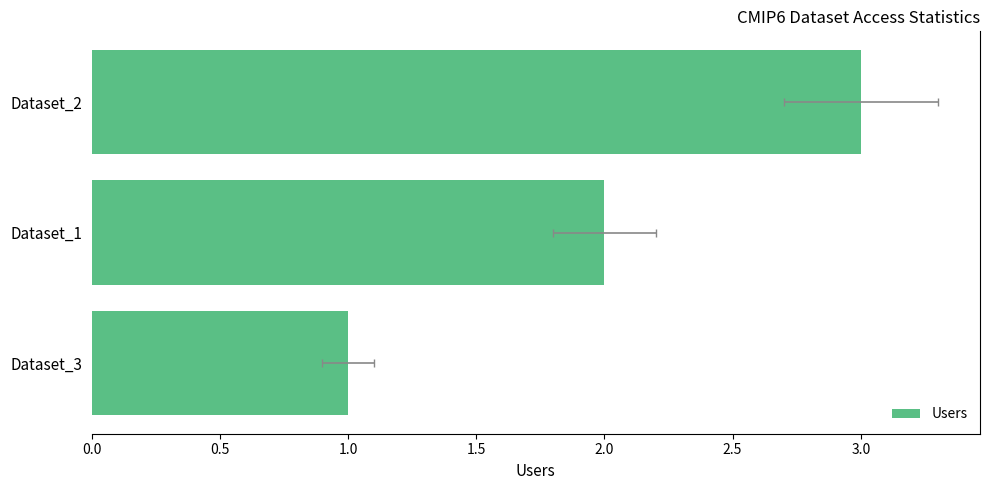

Does the chart contain any negative values?

No